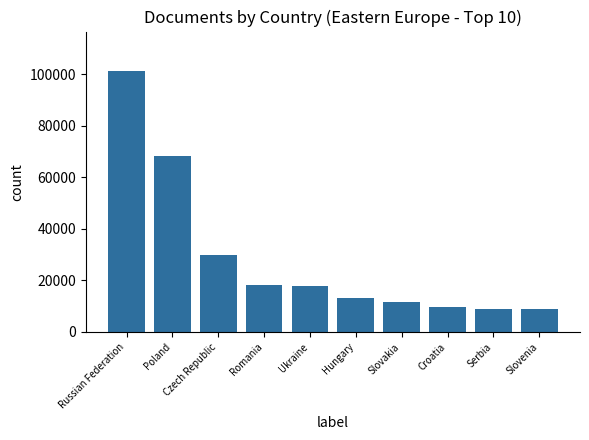

Which has a higher value, Serbia or Ukraine?

Ukraine